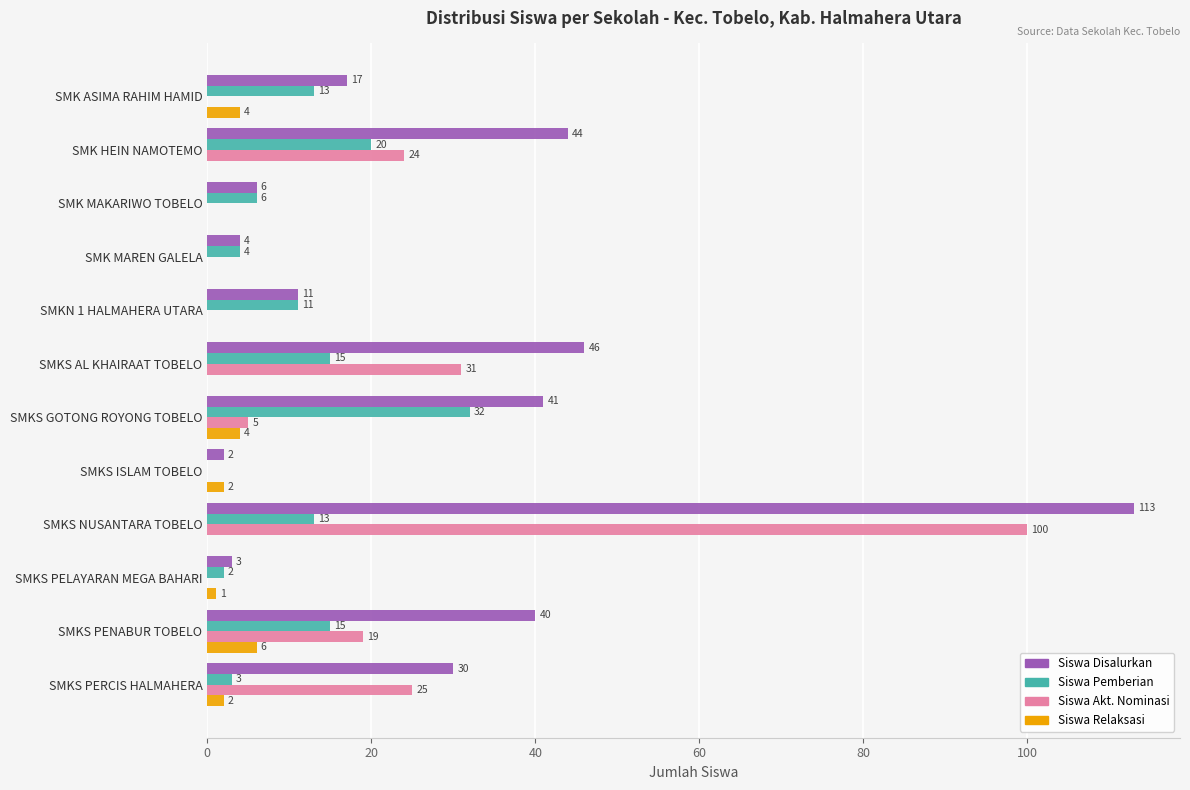

What is the highest value of the Siswa Akt. Nominasi series?

100